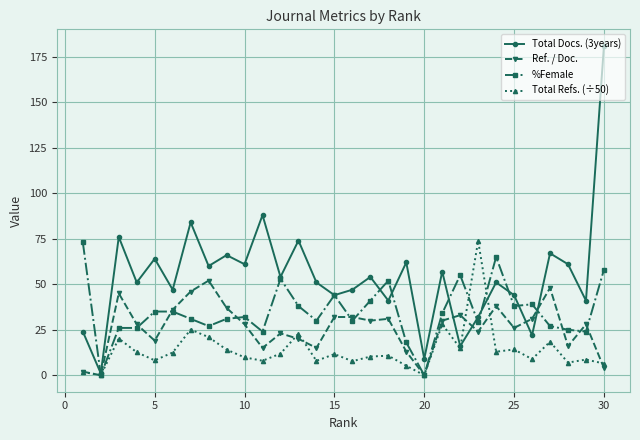

Which series has the largest total across all categories?

Total Docs. (3years)